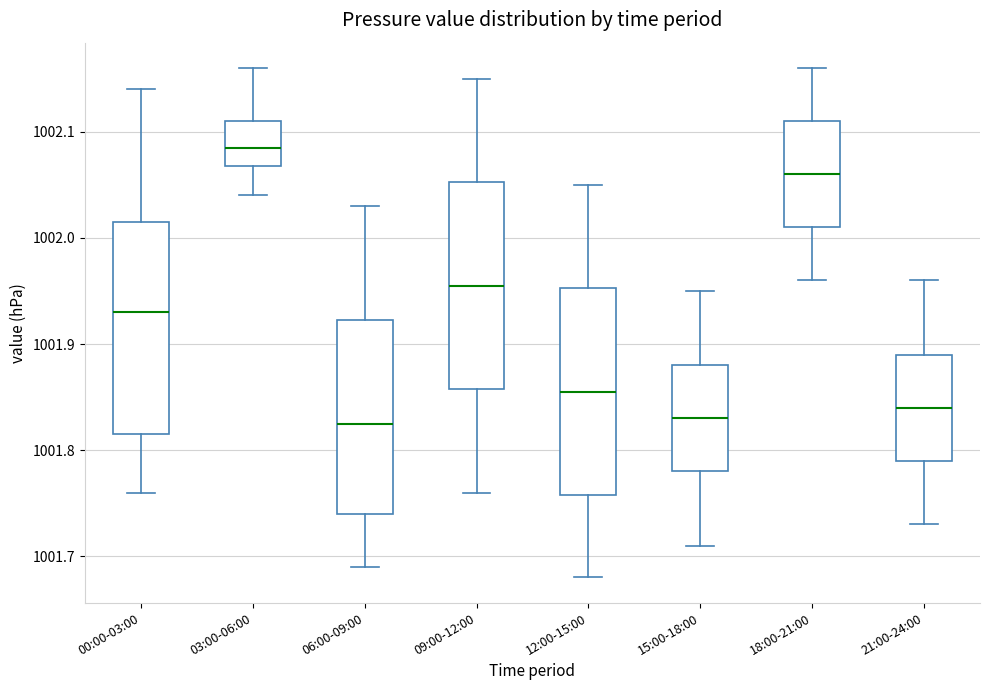

Reading left to right, transcribe this box plot: for each box, give where its median line is, the range the box spans, and where its two whiskers end, as read against the y-axis. The values are not printed on the chart, so give them approximately, as read against the axis.

00:00-03:00: median 1001.93, box 1001.82 to 1002.02, whiskers 1001.76 to 1002.14
03:00-06:00: median 1002.09, box 1002.07 to 1002.11, whiskers 1002.04 to 1002.16
06:00-09:00: median 1001.83, box 1001.74 to 1001.92, whiskers 1001.69 to 1002.03
09:00-12:00: median 1001.96, box 1001.86 to 1002.05, whiskers 1001.76 to 1002.15
12:00-15:00: median 1001.86, box 1001.76 to 1001.95, whiskers 1001.68 to 1002.05
15:00-18:00: median 1001.83, box 1001.78 to 1001.88, whiskers 1001.71 to 1001.95
18:00-21:00: median 1002.06, box 1002.01 to 1002.11, whiskers 1001.96 to 1002.16
21:00-24:00: median 1001.84, box 1001.79 to 1001.89, whiskers 1001.73 to 1001.96